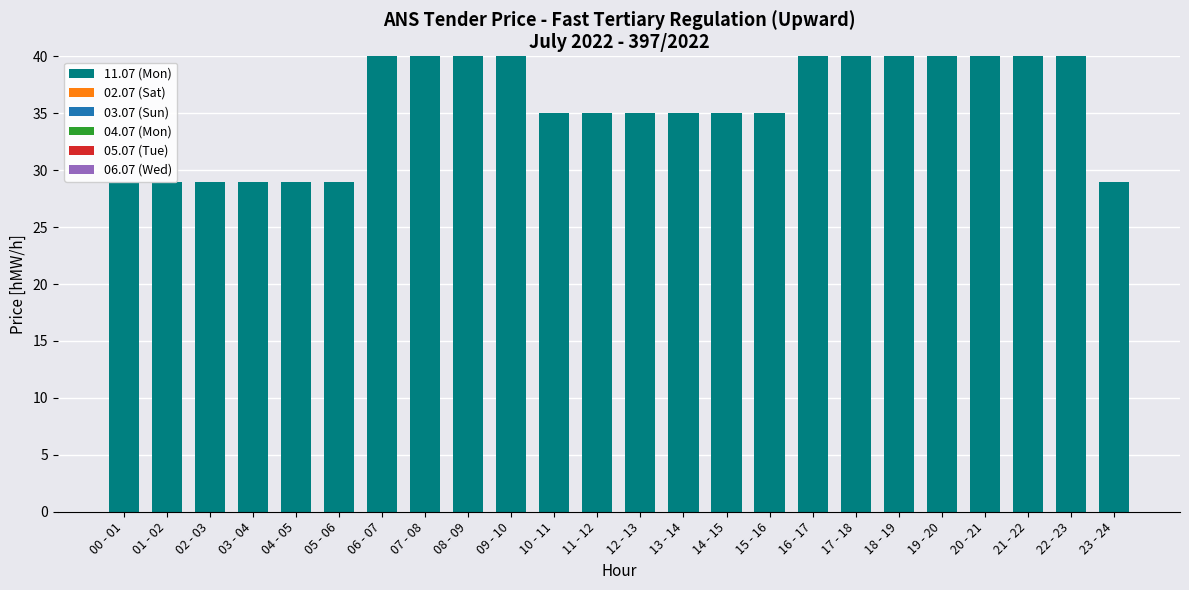

What is the difference between the highest and lowest values at 01 - 02?

29